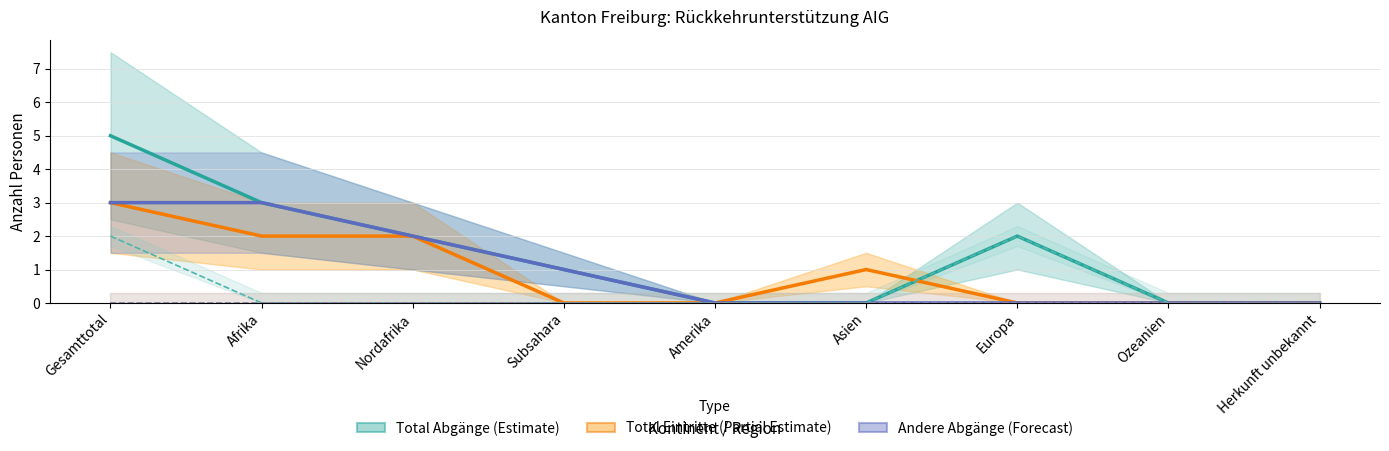

At which category is the sum across all series the highest?

Gesamttotal